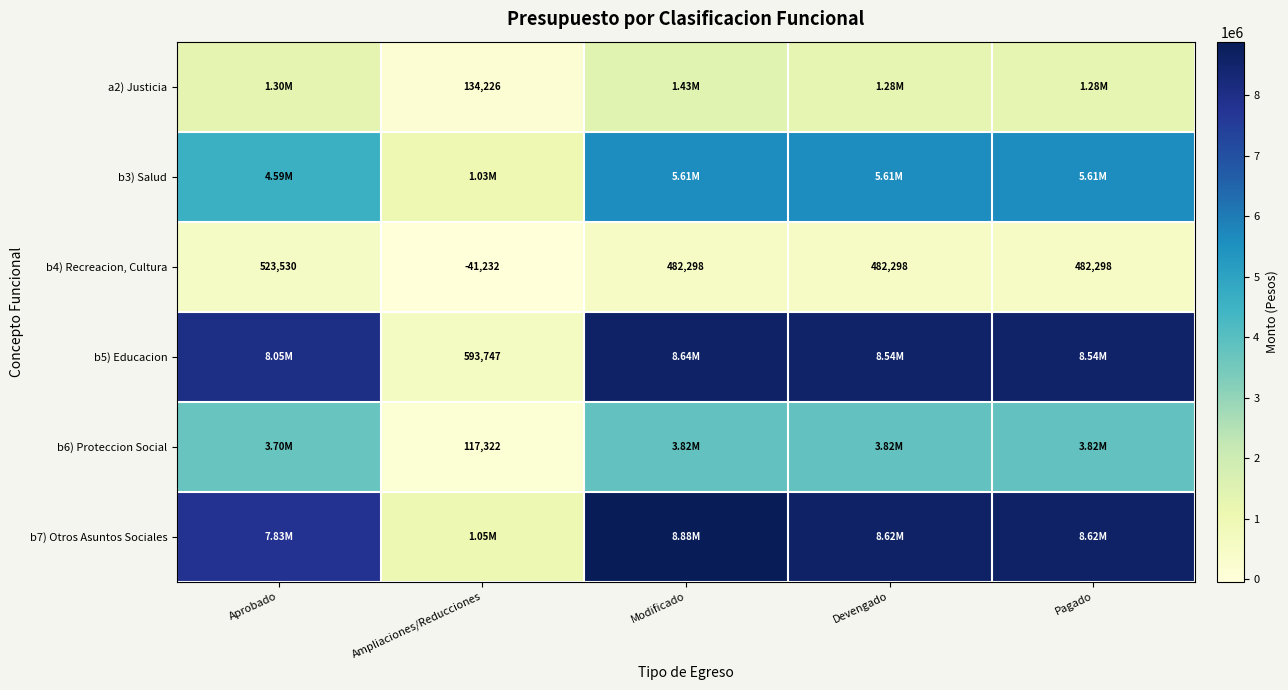

What is the total value across all series at Aprobado?

25992837.0